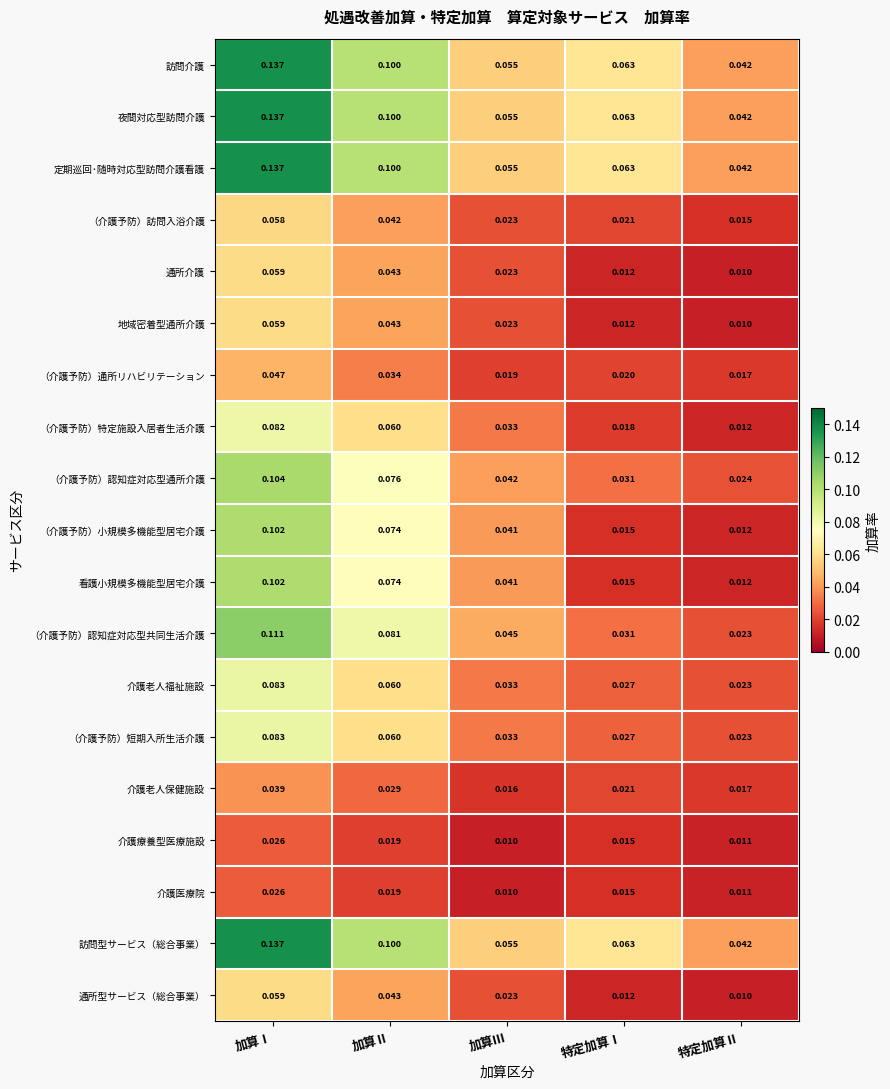

At which category is the sum across all series the highest?

加算Ⅰ